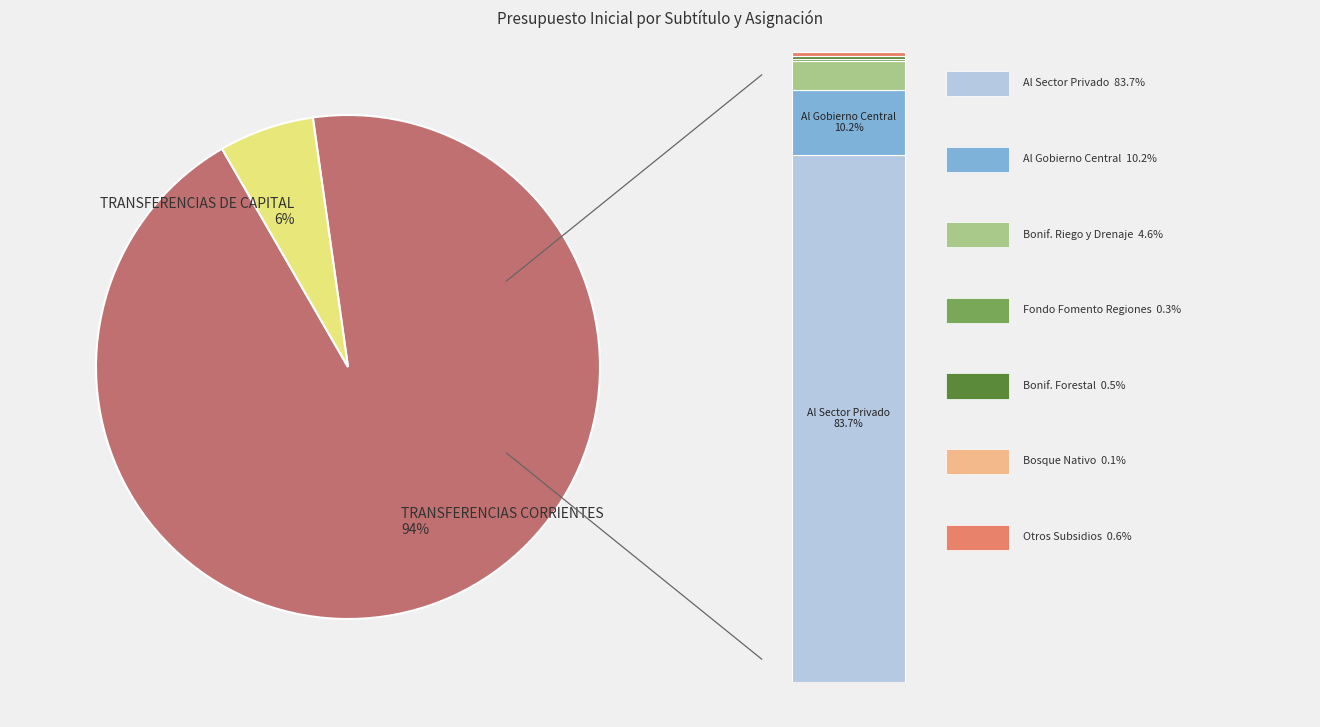

What portion of the pie excludes TRANSFERENCIAS CORRIENTES?

6.1%